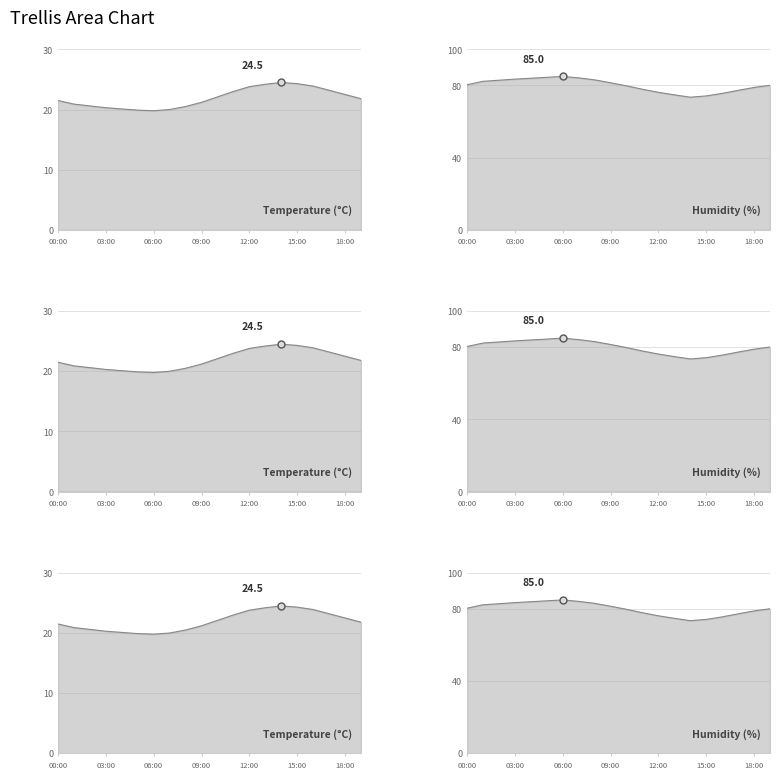

At which category is the sum across all series the highest?

06:00